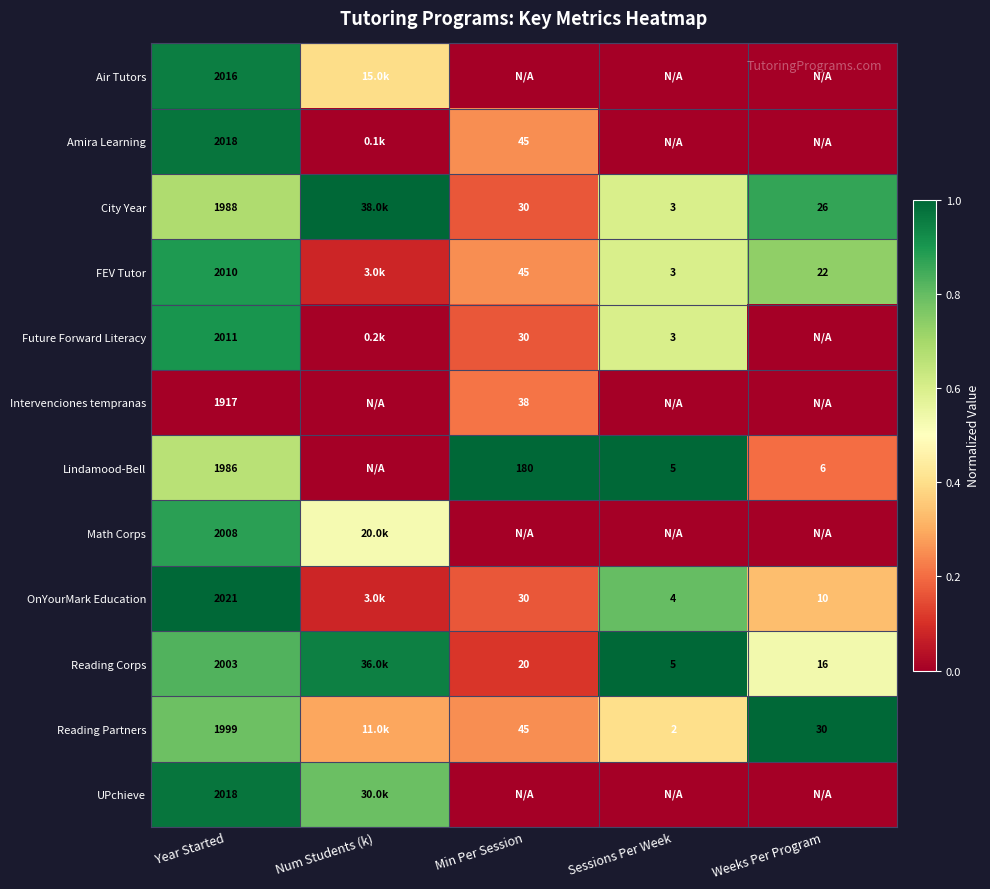

True or false: Air Tutors has a value of 0.0 at Weeks Per Program.

True